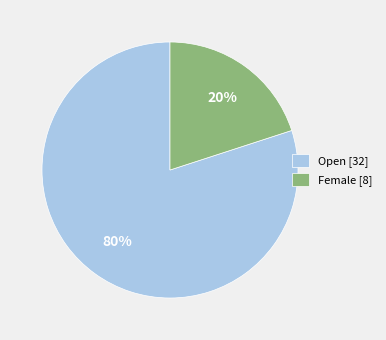

Between Female and Open, which is larger?

Open